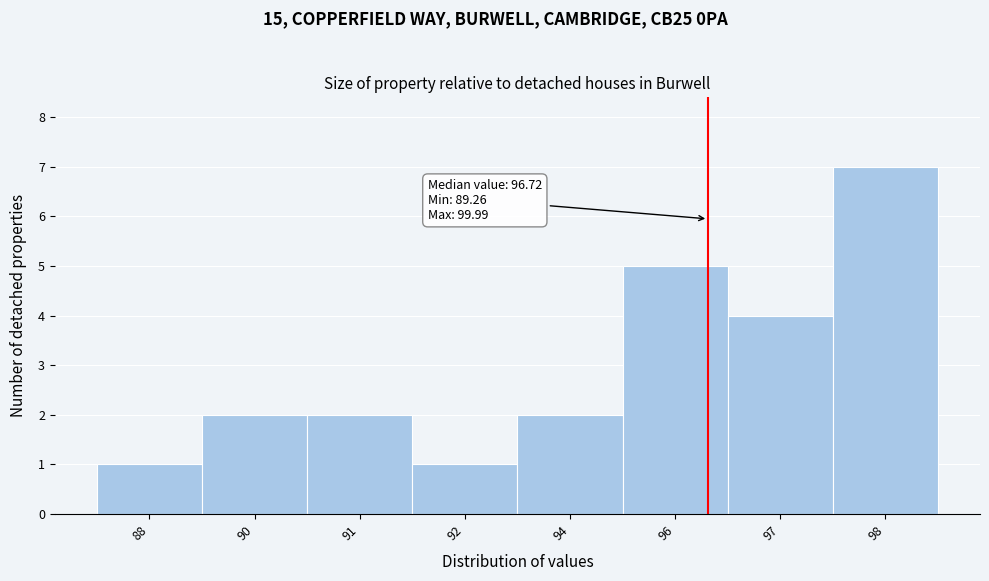

Reading left to right, list all the values displayed in this chart.

88=1	90=2	91=2	92=1	94=2	96=5	97=4	98=7